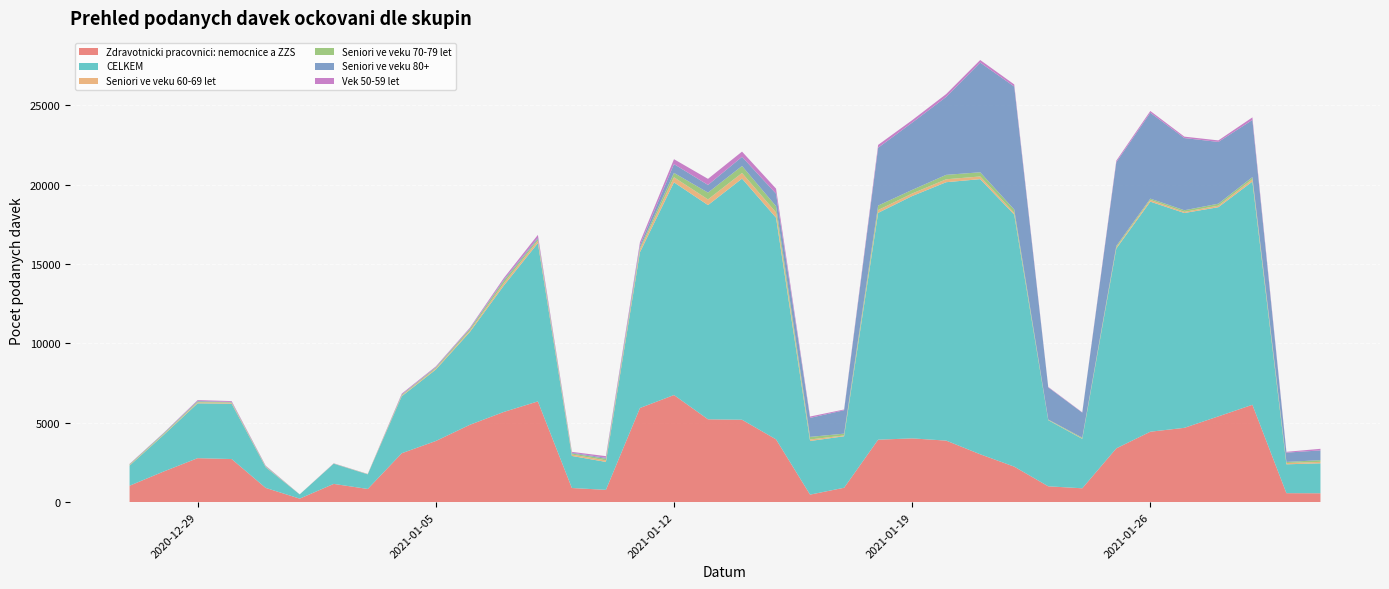

Reading left to right, list all the values displayed in this chart.

Zdravotnicki pracovnici: nemocnice a ZZS: 2020-12-27=1031	2020-12-28=1925	2020-12-29=2768	2020-12-30=2712	2020-12-31=894	2021-01-01=218	2021-01-02=1146	2021-01-03=827	2021-01-04=3079	2021-01-05=3849	2021-01-06=4869	2021-01-07=5681	2021-01-08=6344	2021-01-09=887	2021-01-10=771	2021-01-11=5928	2021-01-12=6745	2021-01-13=5216	2021-01-14=5189	2021-01-15=3951	2021-01-16=470	2021-01-17=903	2021-01-18=3932	2021-01-19=4014	2021-01-20=3874	2021-01-21=3013	2021-01-22=2234	2021-01-23=994	2021-01-24=869	2021-01-25=3385	2021-01-26=4434	2021-01-27=4679	2021-01-28=5401	2021-01-29=6131	2021-01-30=562	2021-01-31=556
CELKEM: 2020-12-27=1270	2020-12-28=2302	2020-12-29=3455	2020-12-30=3488	2020-12-31=1304	2021-01-01=263	2021-01-02=1270	2021-01-03=920	2021-01-04=3591	2021-01-05=4500	2021-01-06=5843	2021-01-07=7964	2021-01-08=9972	2021-01-09=2020	2021-01-10=1759	2021-01-11=9814	2021-01-12=13401	2021-01-13=13497	2021-01-14=15192	2021-01-15=13968	2021-01-16=3379	2021-01-17=3244	2021-01-18=14291	2021-01-19=15269	2021-01-20=16281	2021-01-21=17335	2021-01-22=15879	2021-01-23=4168	2021-01-24=3114	2021-01-25=12590	2021-01-26=14497	2021-01-27=13535	2021-01-28=13180	2021-01-29=14064	2021-01-30=1818	2021-01-31=1887
Seniori ve veku 60-69 let: 2020-12-27=33	2020-12-28=37	2020-12-29=58	2020-12-30=61	2020-12-31=24	2021-01-01=1	2021-01-02=4	2021-01-03=12	2021-01-04=45	2021-01-05=66	2021-01-06=83	2021-01-07=154	2021-01-08=163	2021-01-09=88	2021-01-10=99	2021-01-11=189	2021-01-12=321	2021-01-13=359	2021-01-14=356	2021-01-15=330	2021-01-16=96	2021-01-17=50	2021-01-18=179	2021-01-19=161	2021-01-20=185	2021-01-21=169	2021-01-22=106	2021-01-23=18	2021-01-24=23	2021-01-25=72	2021-01-26=107	2021-01-27=73	2021-01-28=97	2021-01-29=149	2021-01-30=81	2021-01-31=91
Seniori ve veku 70-79 let: 2020-12-27=40	2020-12-28=47	2020-12-29=56	2020-12-30=26	2020-12-31=25	2021-01-01=3	2021-01-02=9	2021-01-03=7	2021-01-04=44	2021-01-05=59	2021-01-06=101	2021-01-07=151	2021-01-08=100	2021-01-09=71	2021-01-10=98	2021-01-11=100	2021-01-12=275	2021-01-13=428	2021-01-14=441	2021-01-15=395	2021-01-16=163	2021-01-17=115	2021-01-18=281	2021-01-19=226	2021-01-20=279	2021-01-21=264	2021-01-22=214	2021-01-23=22	2021-01-24=52	2021-01-25=90	2021-01-26=83	2021-01-27=101	2021-01-28=123	2021-01-29=132	2021-01-30=69	2021-01-31=108
Seniori ve veku 80+: 2020-12-27=13	2020-12-28=32	2020-12-29=38	2020-12-30=25	2020-12-31=22	2021-01-01=1	2021-01-02=5	2021-01-03=3	2021-01-04=20	2021-01-05=31	2021-01-06=38	2021-01-07=63	2021-01-08=76	2021-01-09=42	2021-01-10=64	2021-01-11=151	2021-01-12=555	2021-01-13=482	2021-01-14=577	2021-01-15=789	2021-01-16=1197	2021-01-17=1476	2021-01-18=3646	2021-01-19=4238	2021-01-20=4911	2021-01-21=6913	2021-01-22=7751	2021-01-23=2026	2021-01-24=1579	2021-01-25=5279	2021-01-26=5412	2021-01-27=4549	2021-01-28=3893	2021-01-29=3602	2021-01-30=586	2021-01-31=615
Vek 50-59 let: 2020-12-27=19	2020-12-28=14	2020-12-29=49	2020-12-30=52	2020-12-31=25	2021-01-01=1	2021-01-02=10	2021-01-03=5	2021-01-04=54	2021-01-05=42	2021-01-06=50	2021-01-07=106	2021-01-08=181	2021-01-09=56	2021-01-10=103	2021-01-11=188	2021-01-12=309	2021-01-13=385	2021-01-14=328	2021-01-15=318	2021-01-16=85	2021-01-17=46	2021-01-18=177	2021-01-19=156	2021-01-20=179	2021-01-21=162	2021-01-22=133	2021-01-23=29	2021-01-24=18	2021-01-25=97	2021-01-26=110	2021-01-27=90	2021-01-28=95	2021-01-29=163	2021-01-30=51	2021-01-31=100